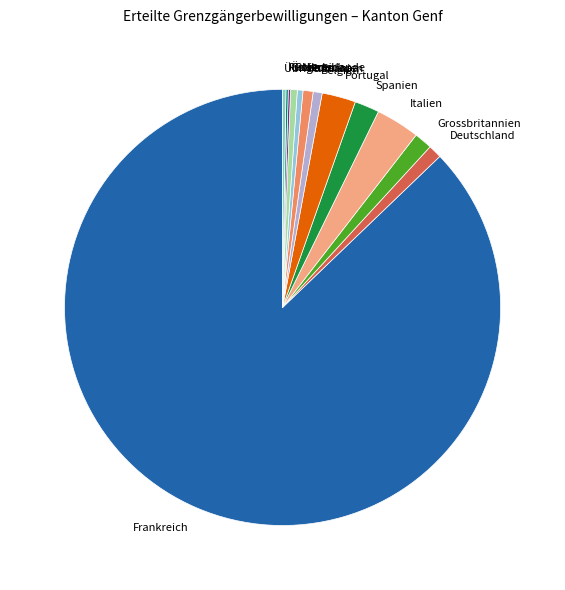

Does any single category account for the majority?

Yes